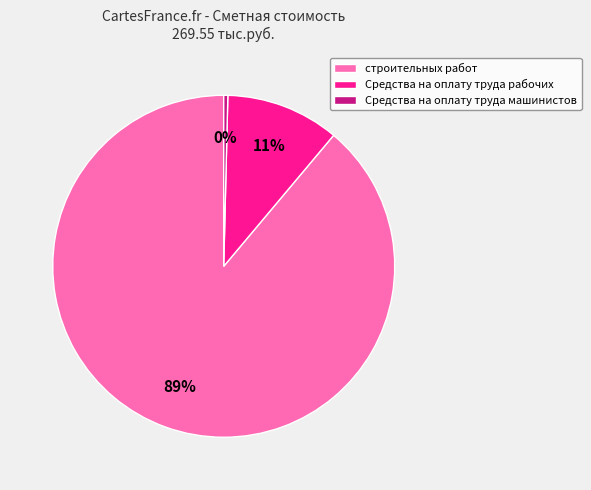

The Средства на оплату труда рабочих slice represents 11% of the pie. True or false?

True